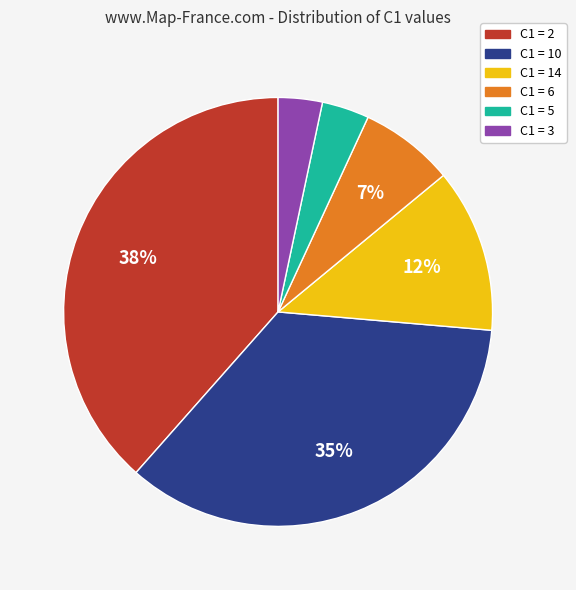

Is there a majority slice in this chart?

No